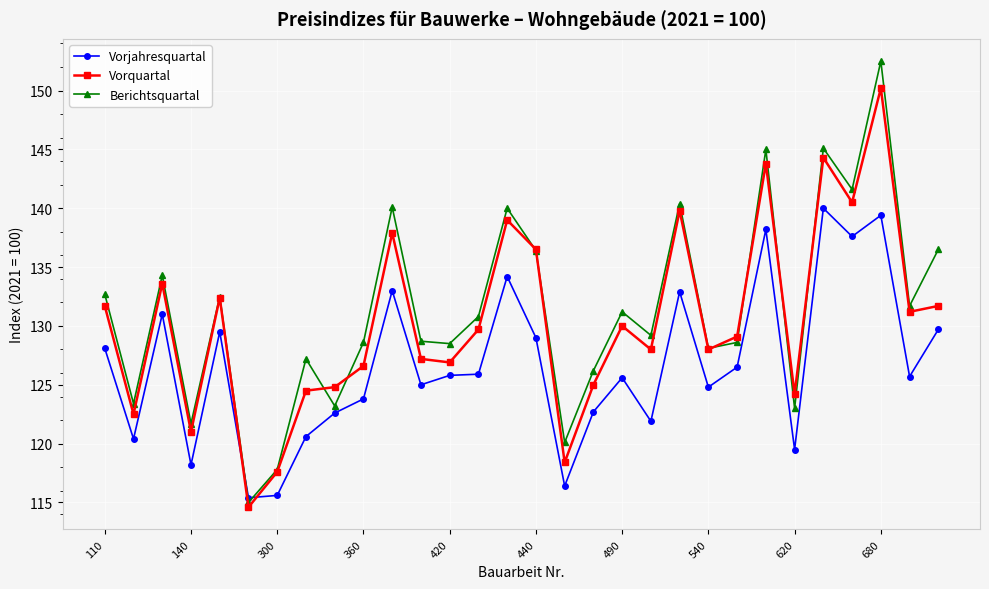

At how many categories does at least one series exceed 143?

3